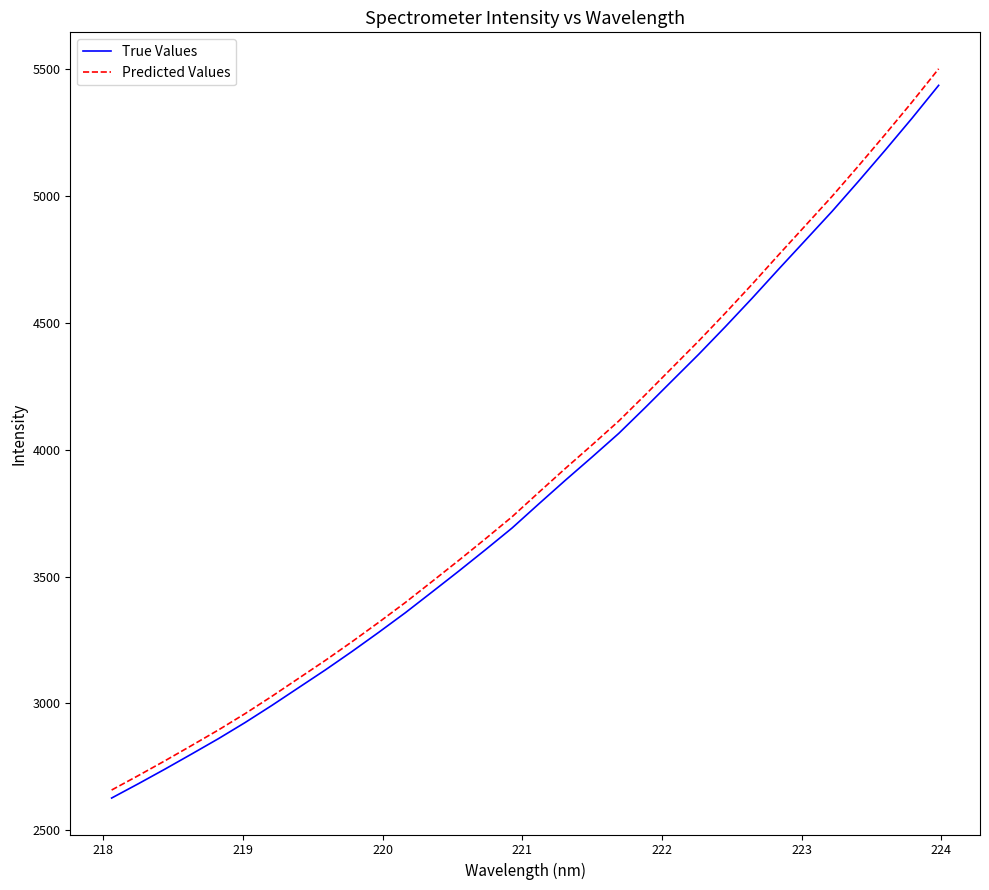

Which series has the largest range (max minus min)?

Predicted Values